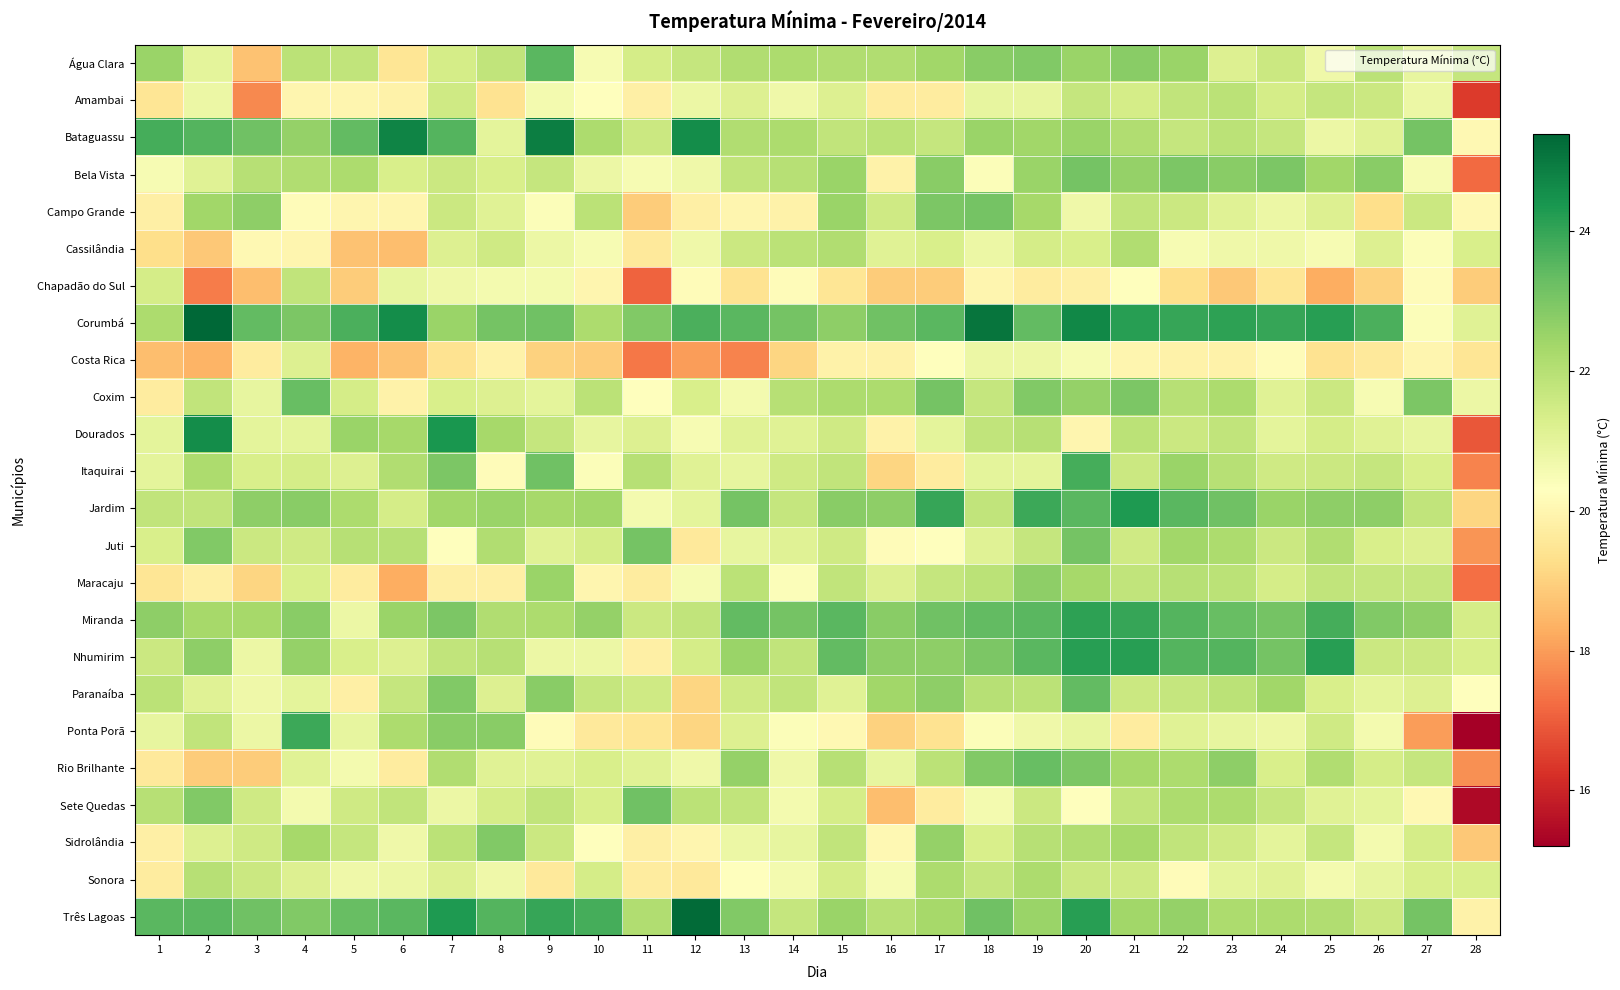

Rank the series by their maximum value, from highest to lowest.

Corumbá, Três Lagoas, Bataguassu, Dourados, Jardim, Nhumirim, Miranda, Ponta Porã, Itaquirai, Água Clara, Paranaíba, Coxim, Rio Brilhante, Sete Quedas, Bela Vista, Campo Grande, Juti, Sidrolândia, Maracaju, Sonora, Cassilândia, Amambai, Chapadão do Sul, Costa Rica